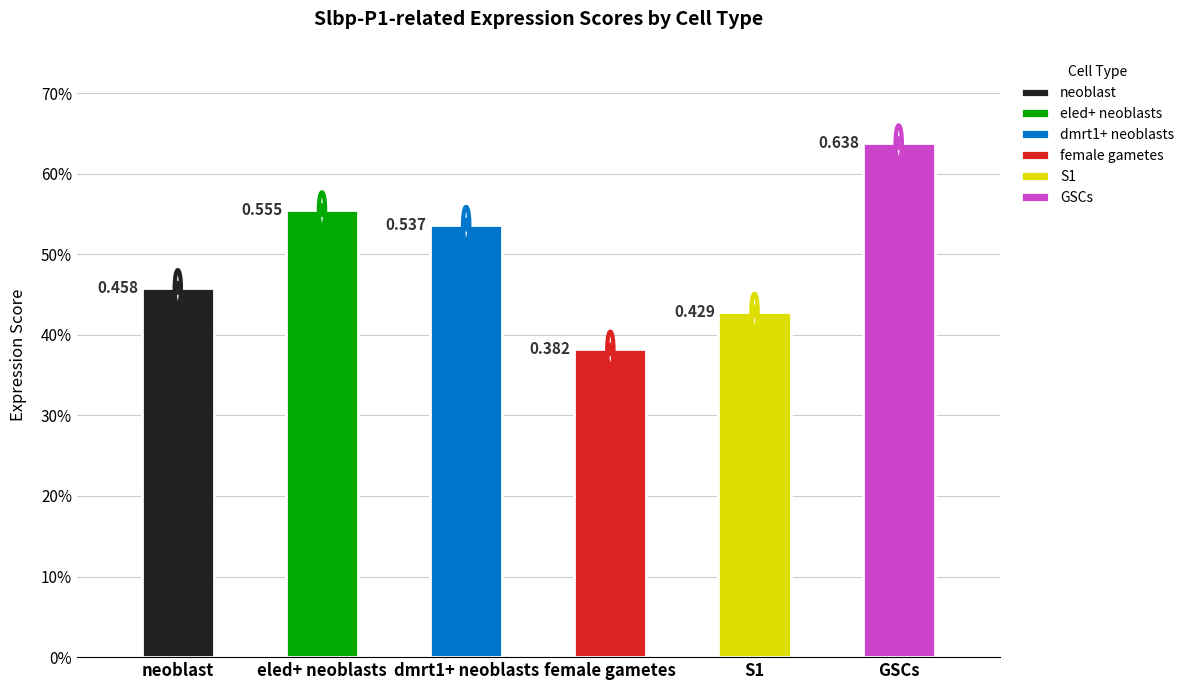

Which has a higher value, neoblast or dmrt1+ neoblasts?

dmrt1+ neoblasts